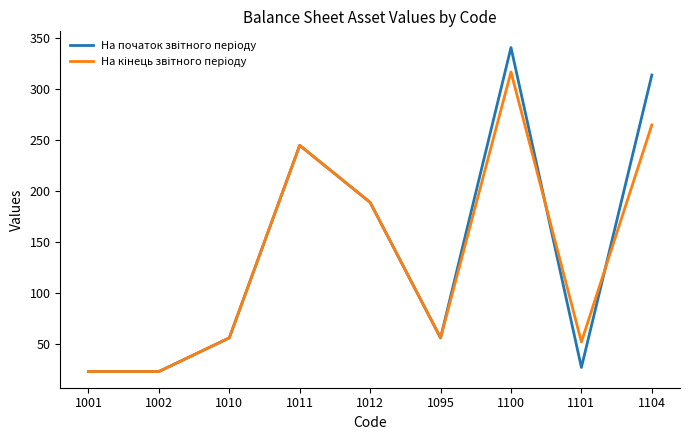

What is the difference between the highest and lowest values at 1101?

25